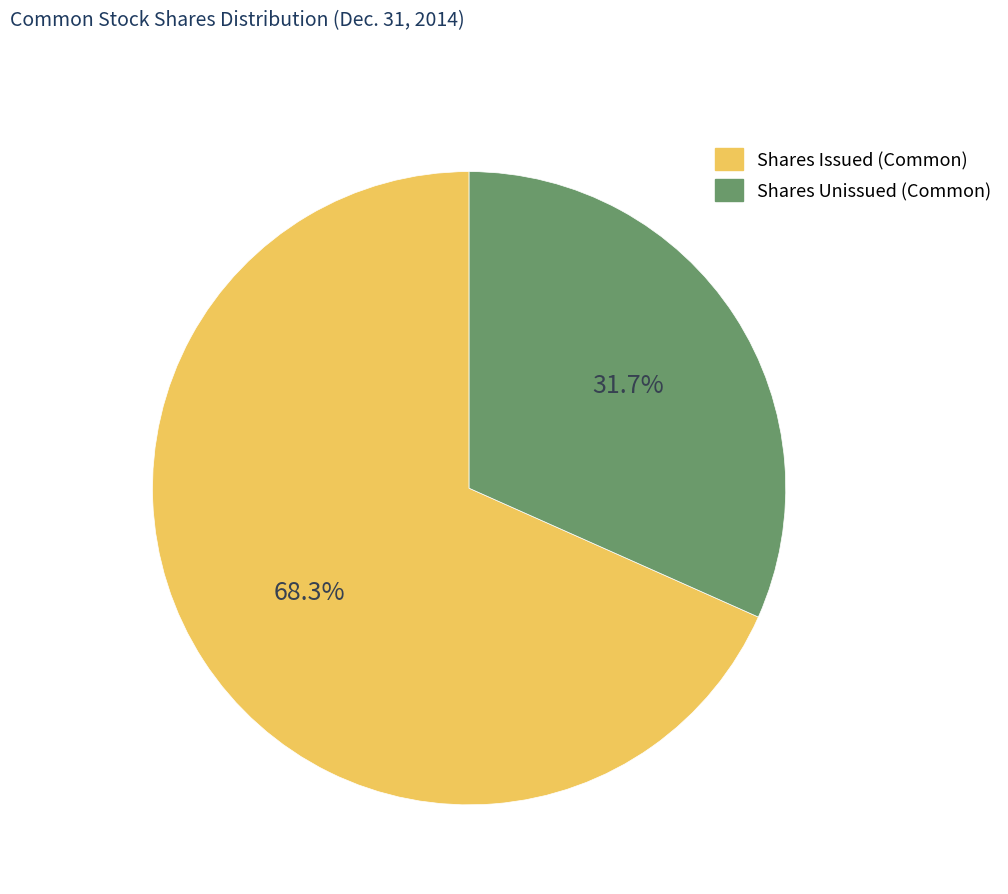

Is there any slice that represents more than half of the pie?

Yes